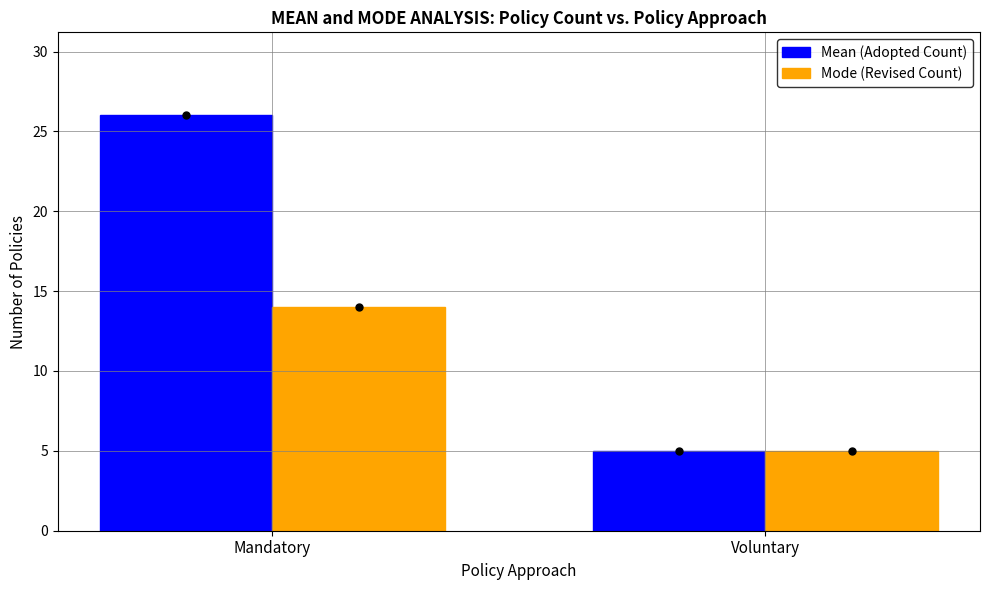

How many data points in Mean (Adopted Count) are less than 26?

1